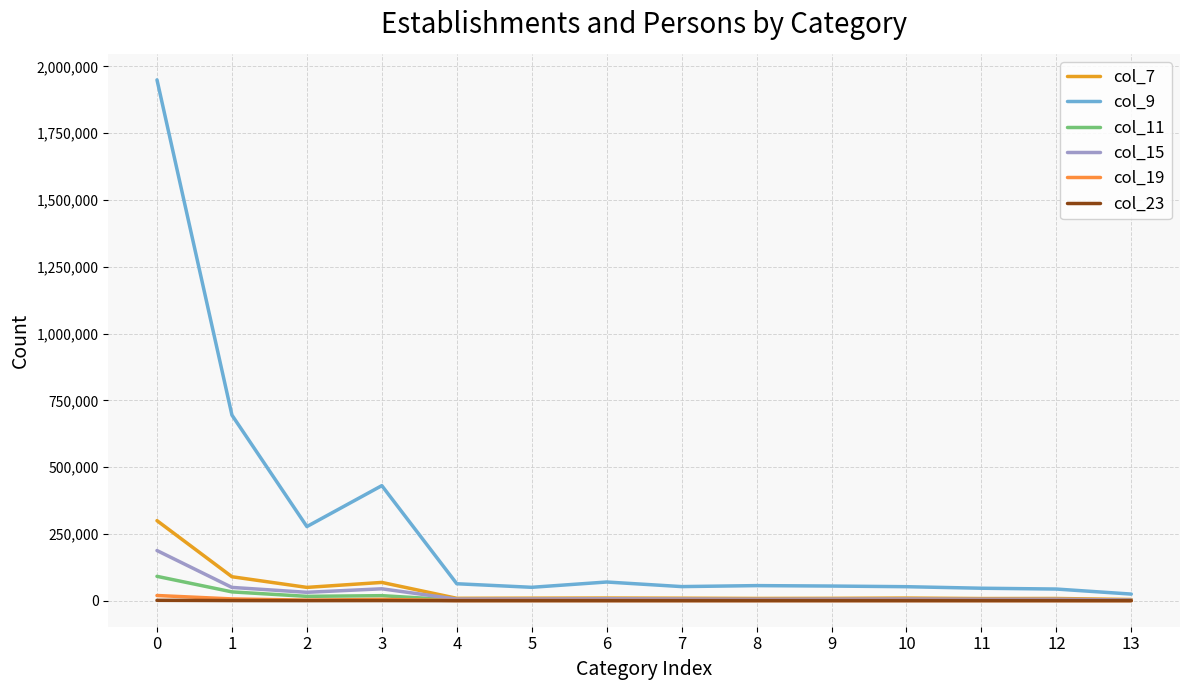

True or false: col_19 has more than 0 points higher than both neighbors.

True